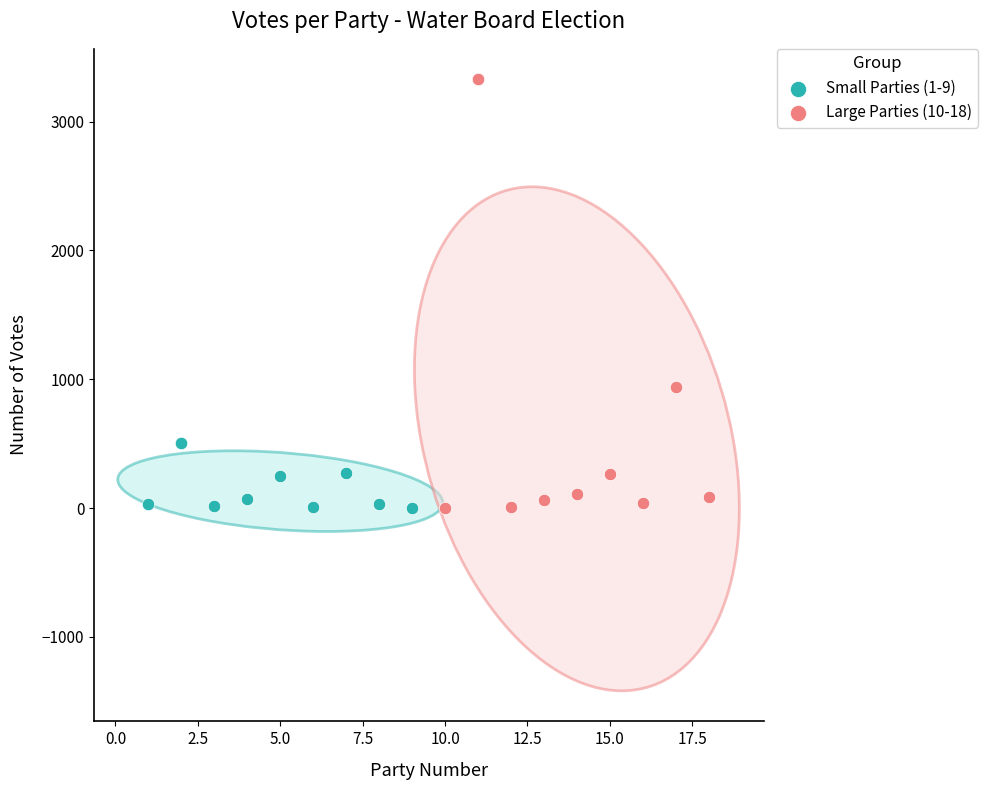

Which series contains the highest Y value?

Large Parties (10-18)